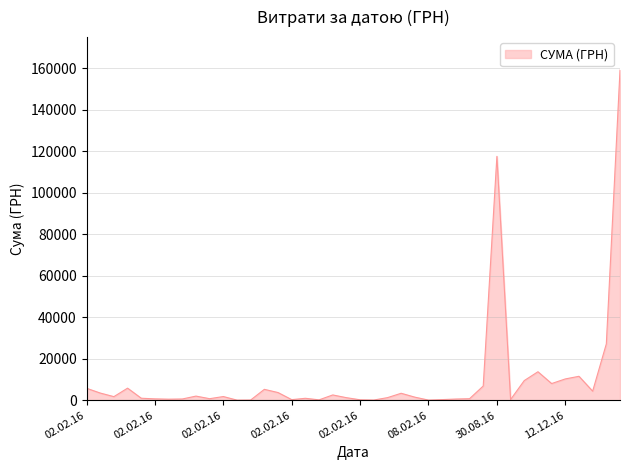

What is the maximum value shown in the chart?

159095.4